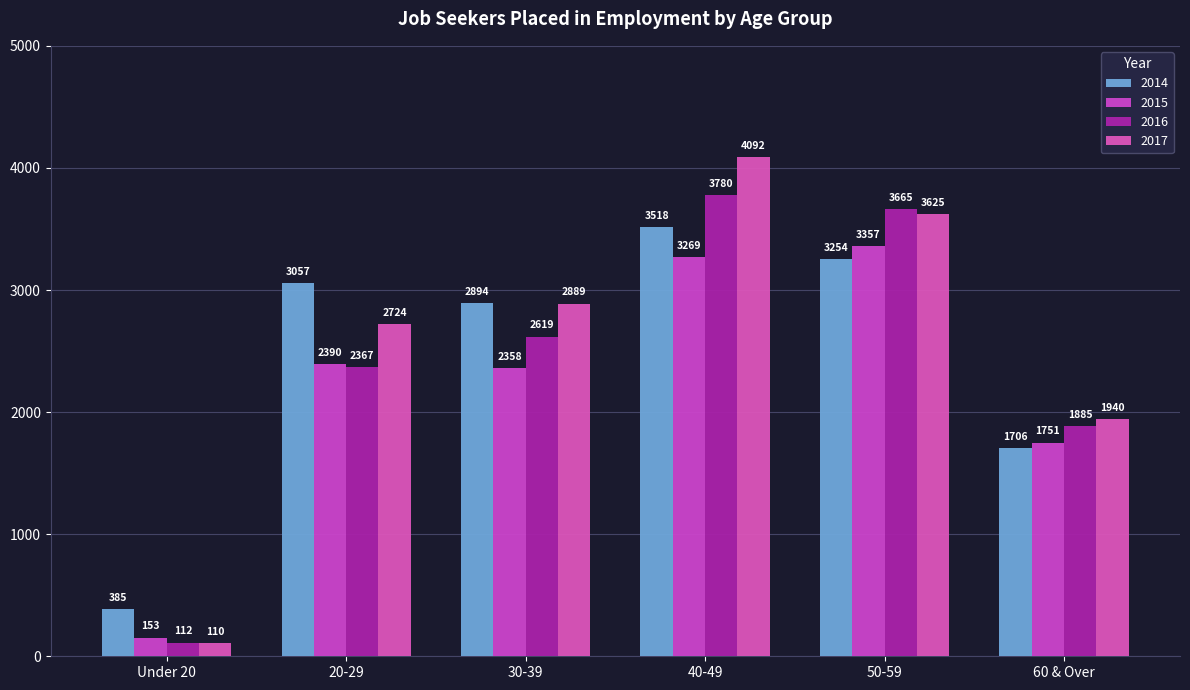

What is the difference between the maximum and minimum values in the 2014 series?

3133